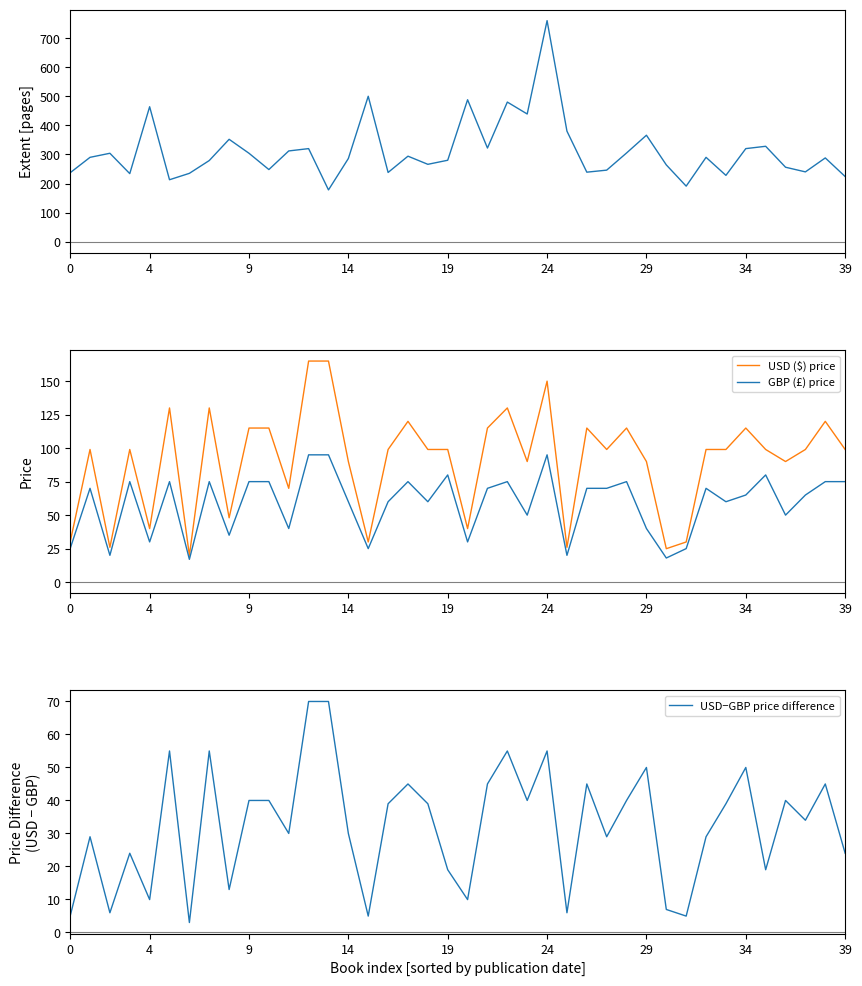

What are all the series names shown in the legend?

Extent, USD ($) price, GBP (£) price, USD−GBP price difference